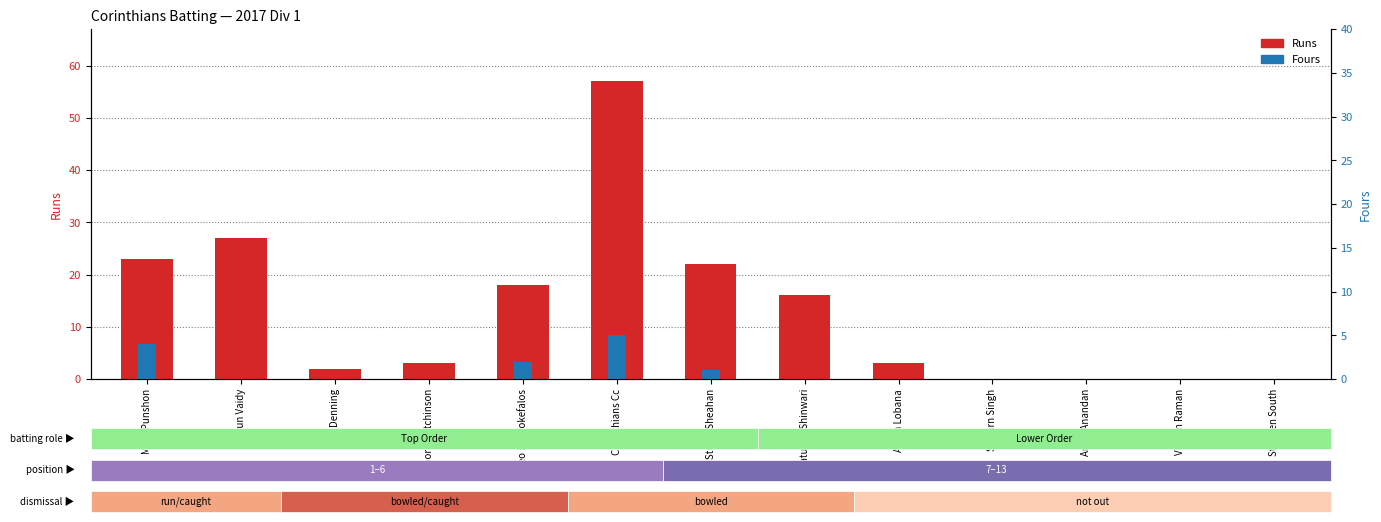

Rank the series by their maximum value, from lowest to highest.

Fours, Runs